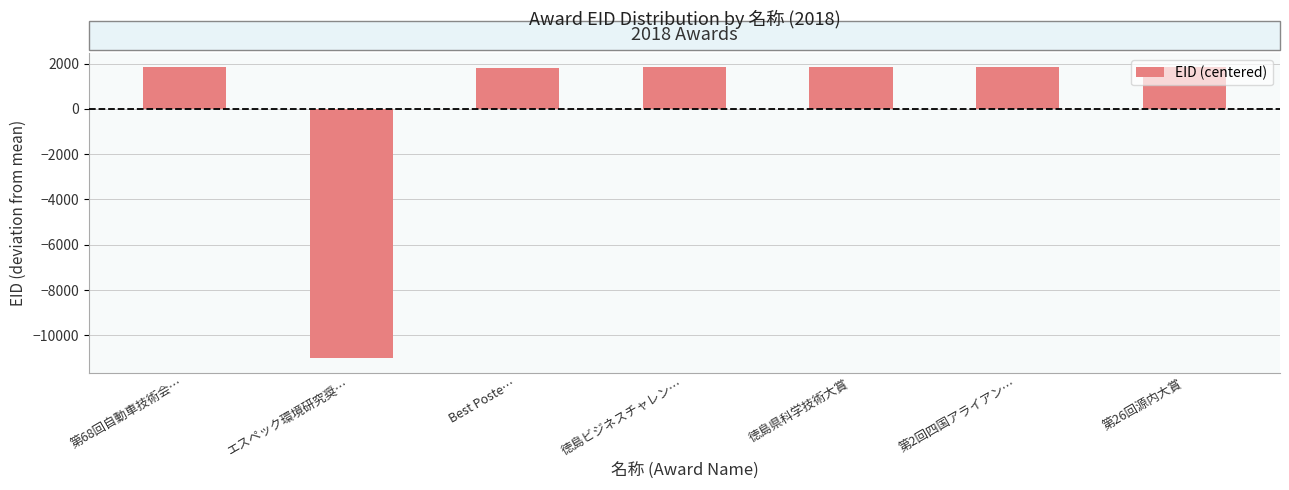

What is the ratio of the value at 第2回四国アライアン… to the value at 徳島県科学技術大賞?

1.0